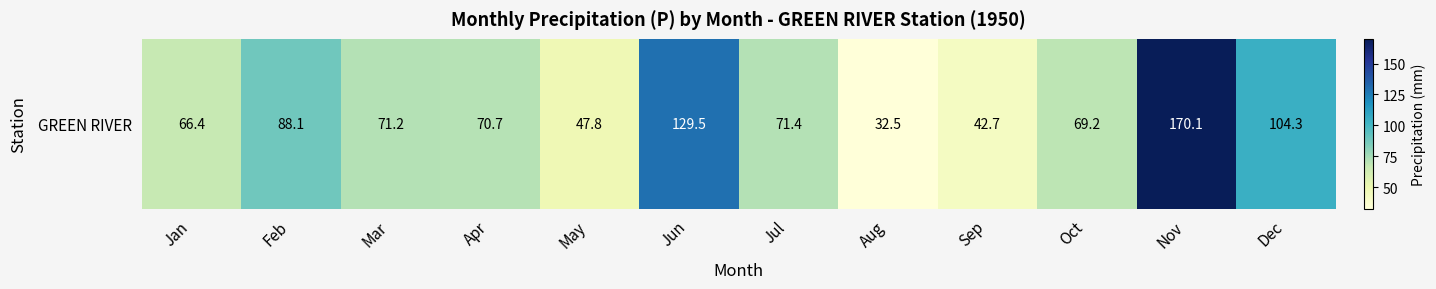

At which category does the chart reach its peak across all series?

Nov